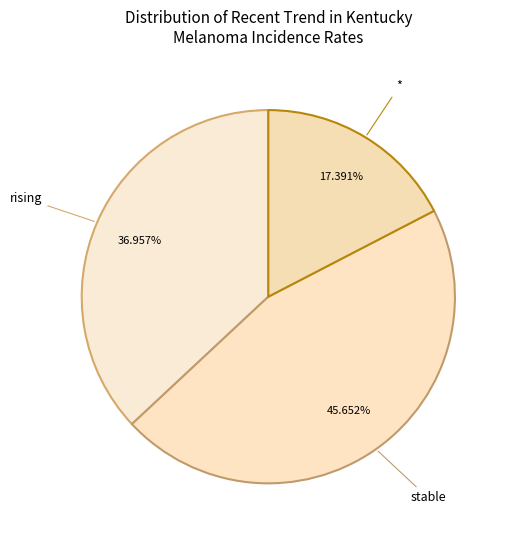

Is * the majority of the pie?

No